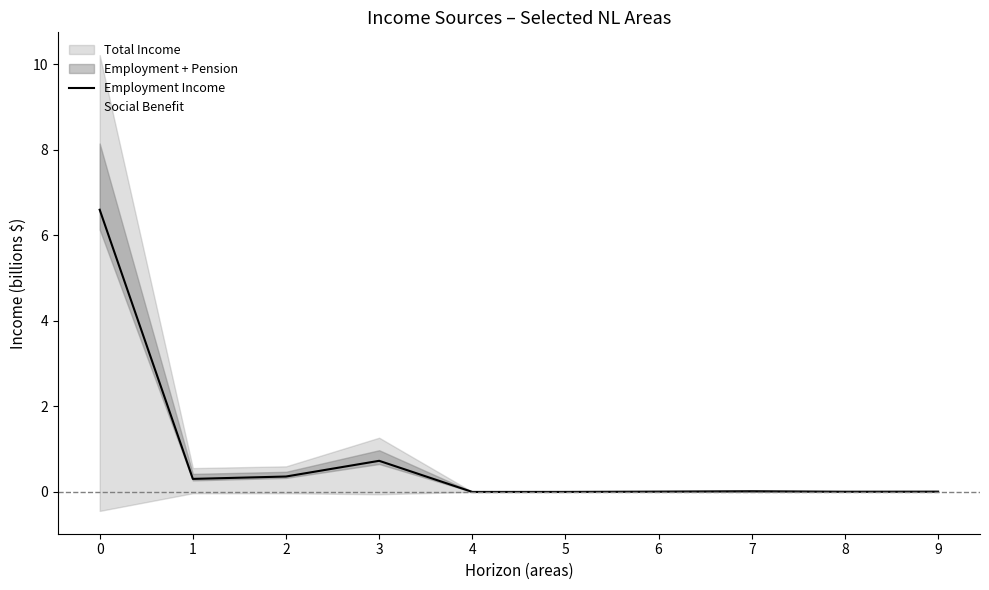

True or false: Employment Income and Social Benefit cross at least once.

False